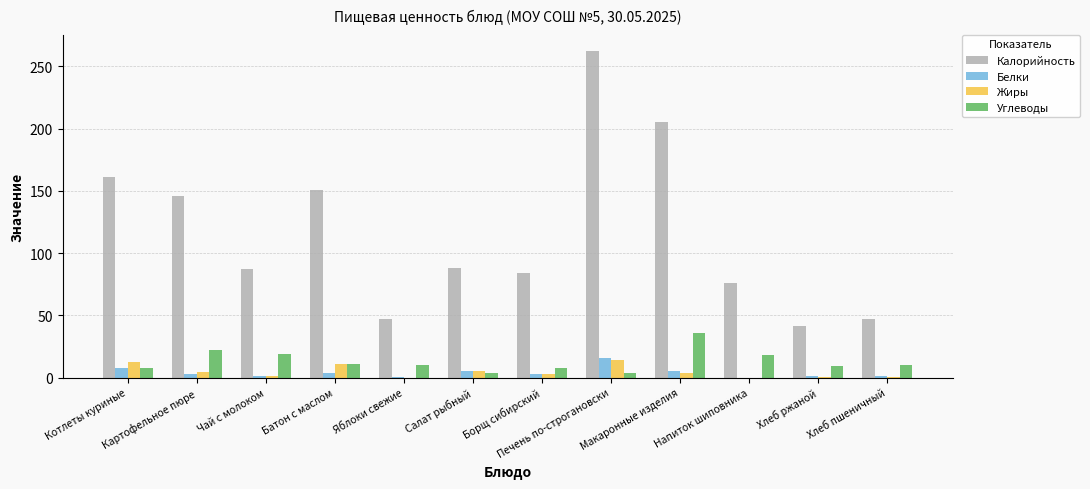

Which series has the largest total across all categories?

Калорийность